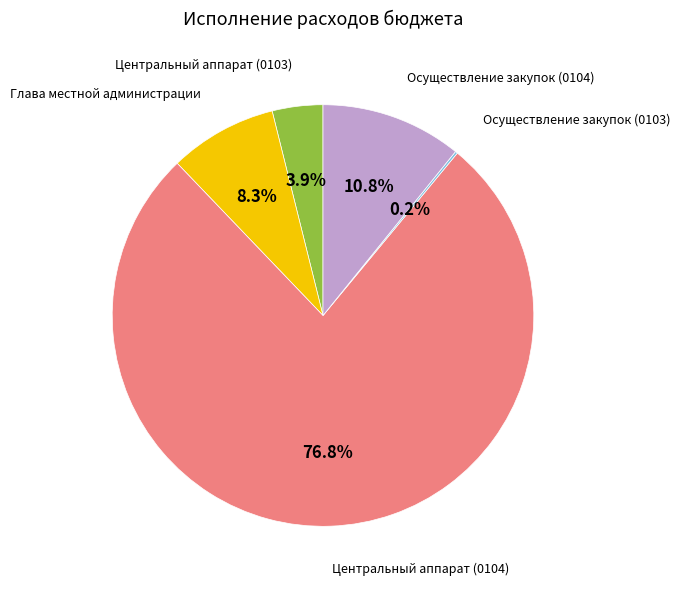

To the nearest percent, what is the difference between the Центральный аппарат (0103) and Осуществление закупок (0104) slice percentages?

7%